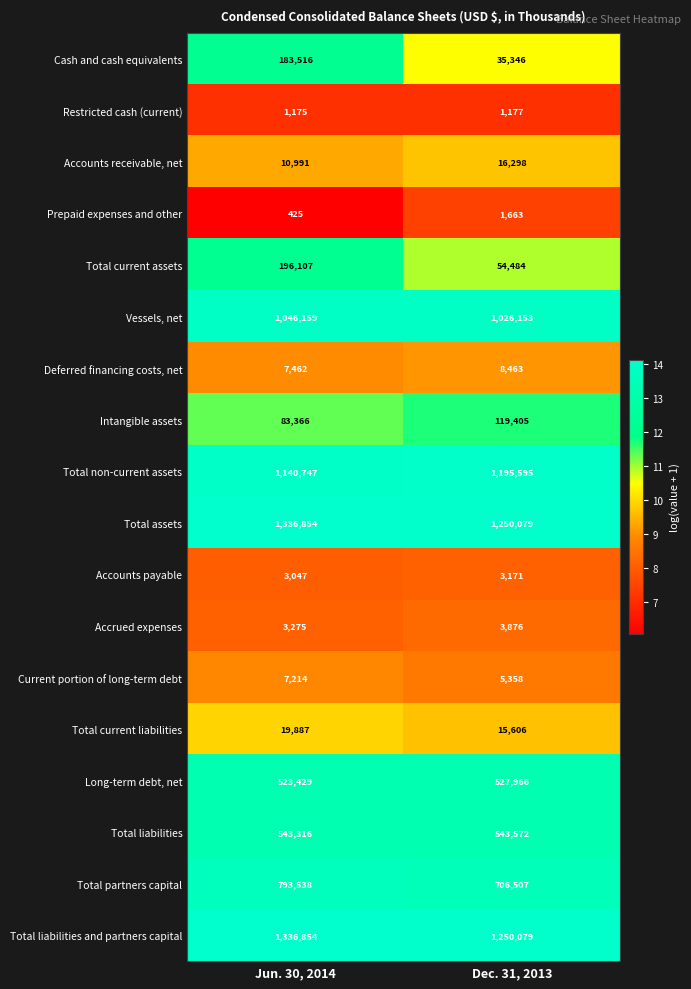

List the labels in order of Long-term debt, net value, smallest first.

Jun. 30, 2014, Dec. 31, 2013